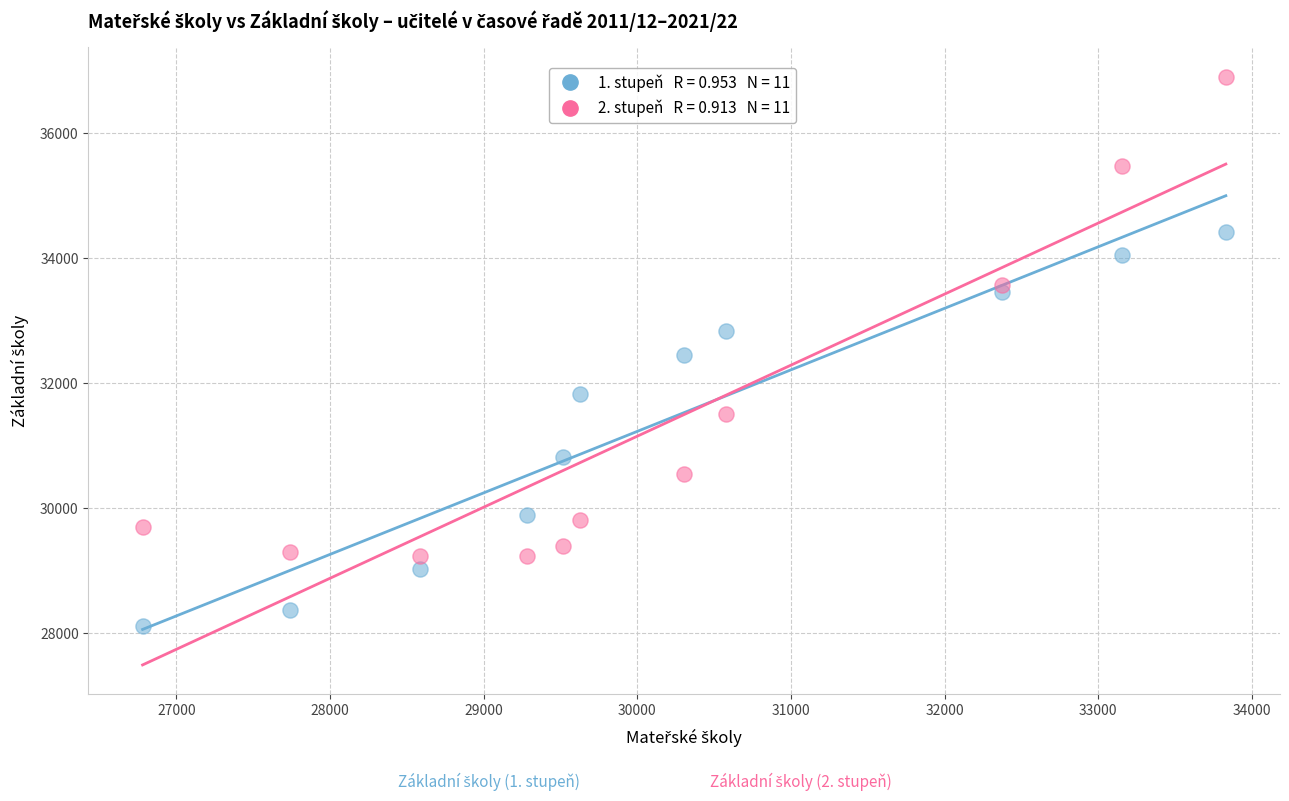

Across all data points, what is the range of Y values (max minus min)?

8788.9